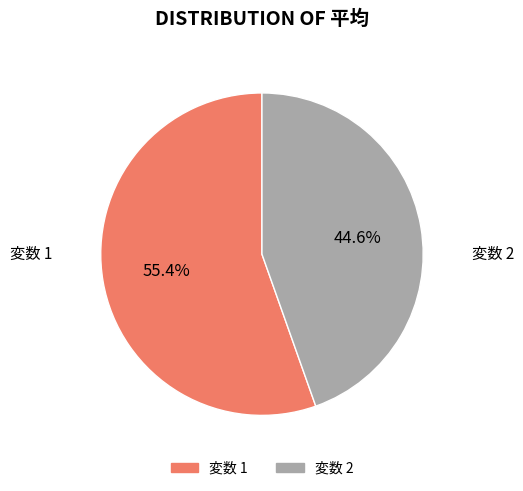

Do 変数 2 and 変数 1 together represent more than half of the pie?

Yes